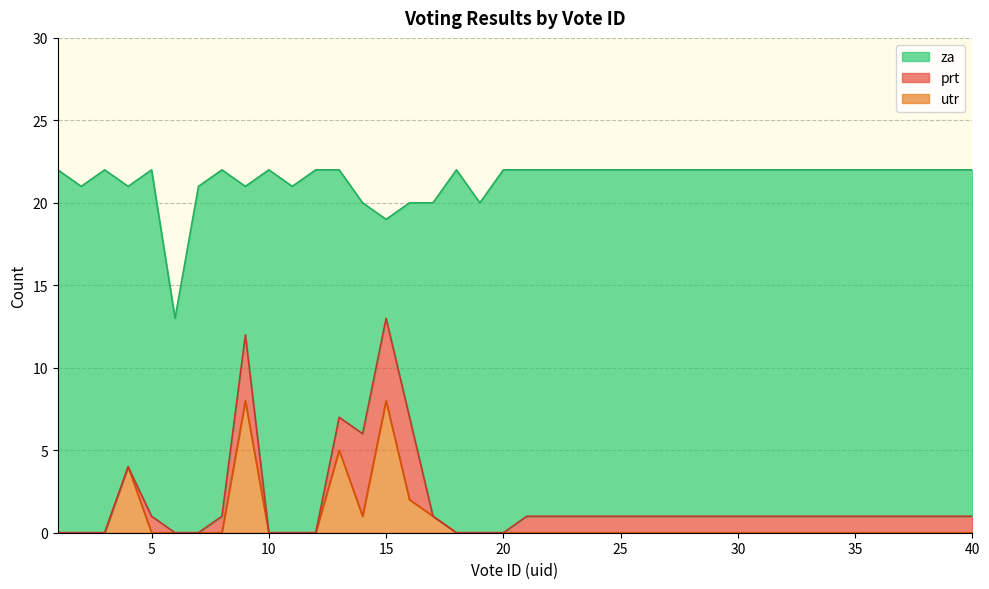

Is it true that utr equals 5 at 40?

False